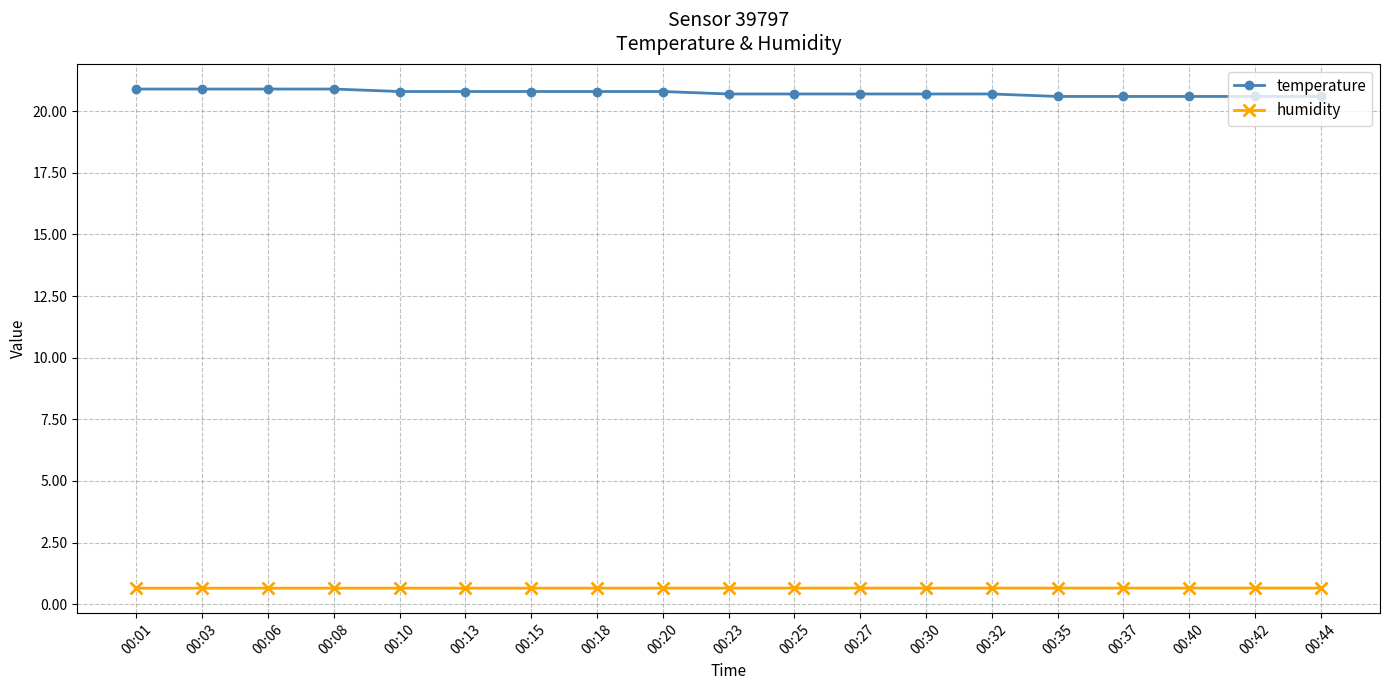

What is the minimum value shown in the chart?

0.7